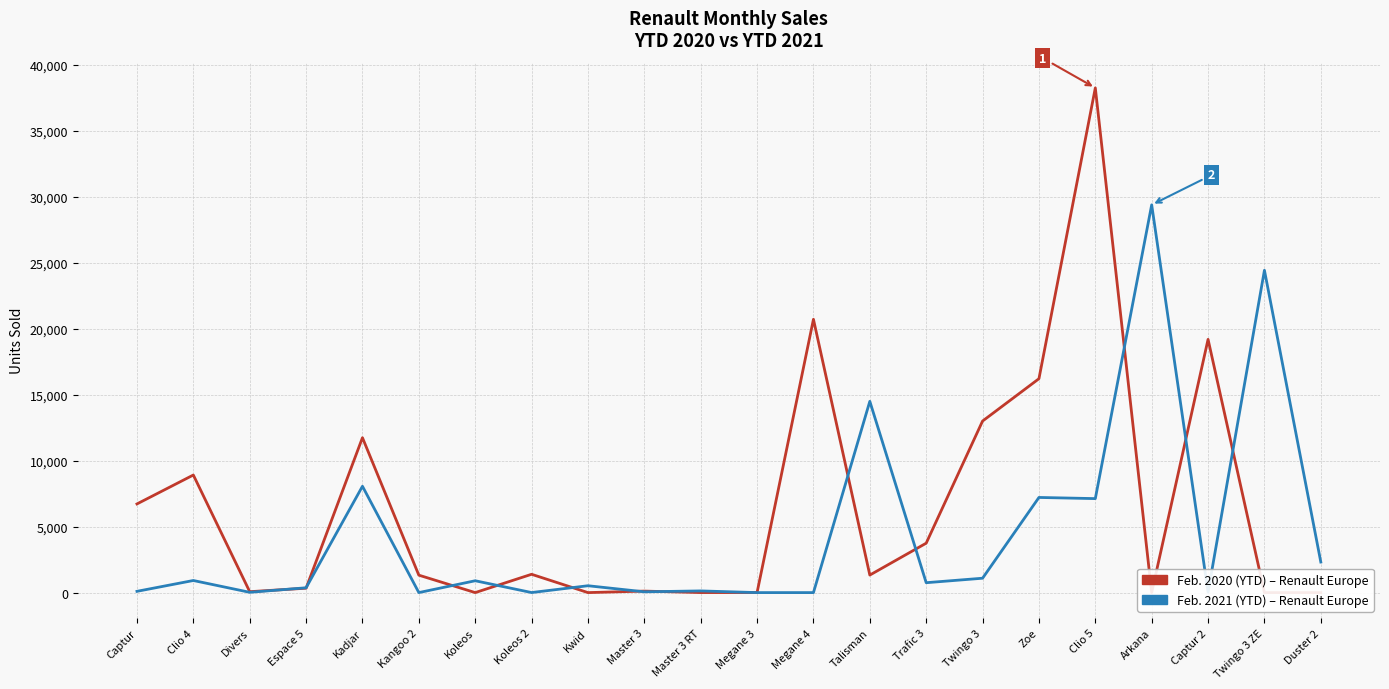

Which series has the largest range (max minus min)?

Feb. 2020 (YTD)